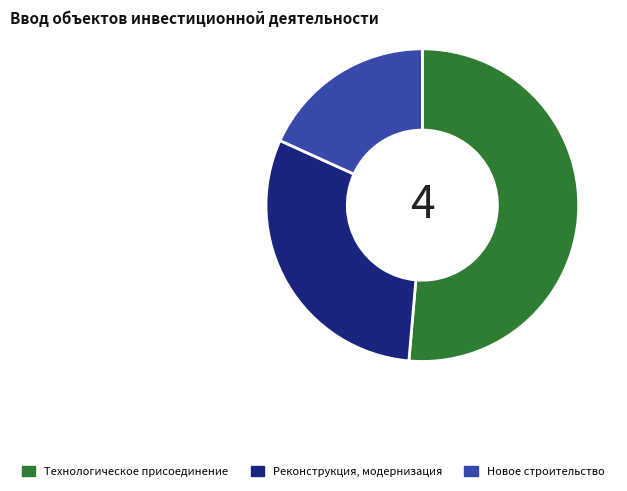

True or false: Реконструкция, модернизация accounts for 20% of the total.

False